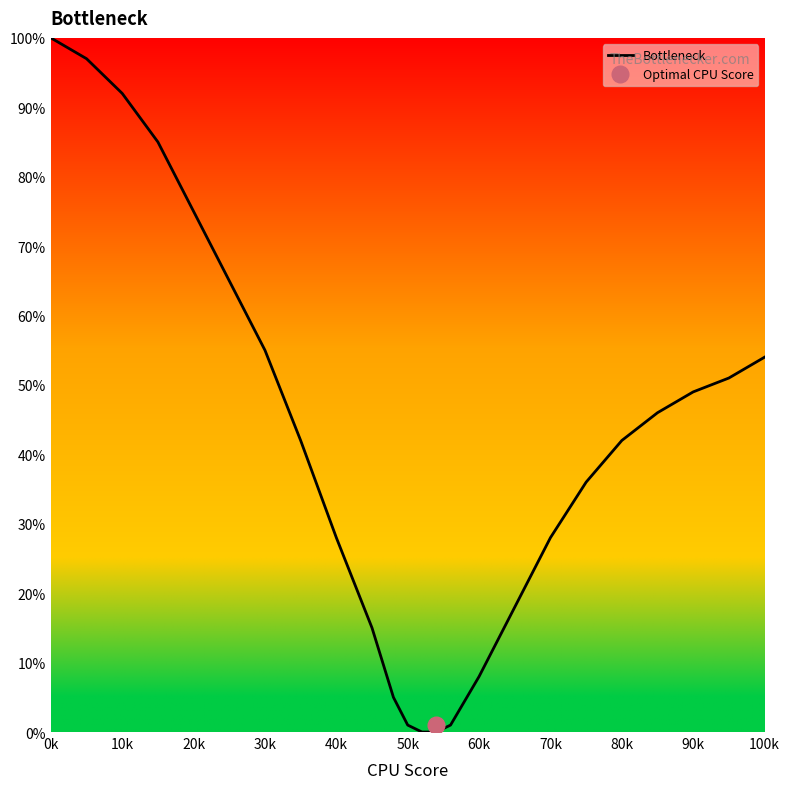

What is the greatest value displayed?

100